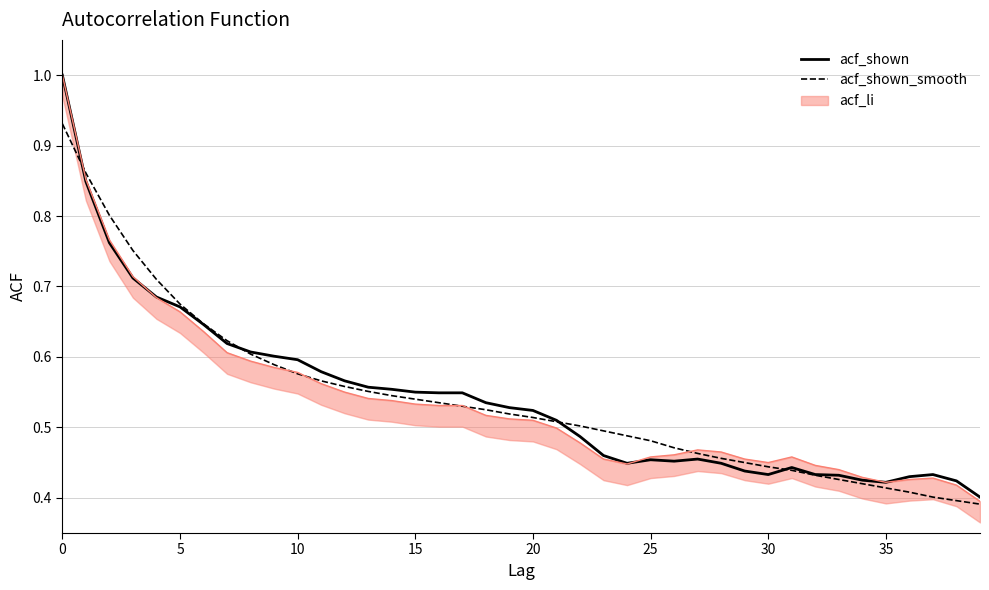

How many interior local peaks does the acf_shown series have?

4